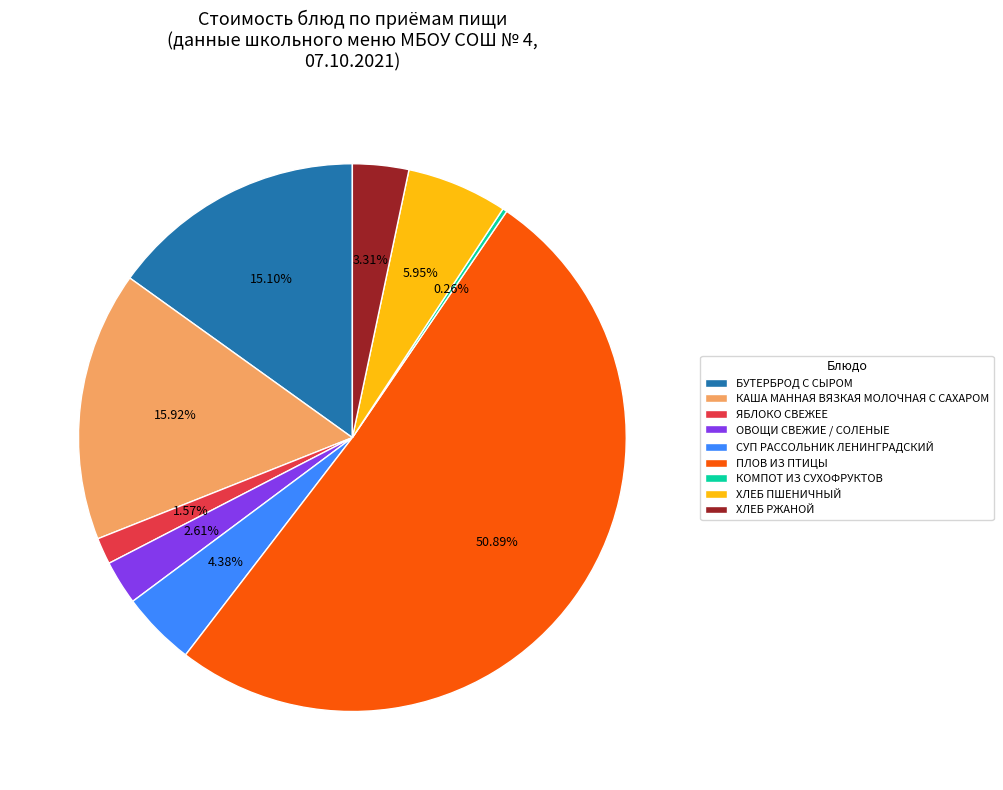

What is the largest slice in the pie chart?

ПЛОВ ИЗ ПТИЦЫ